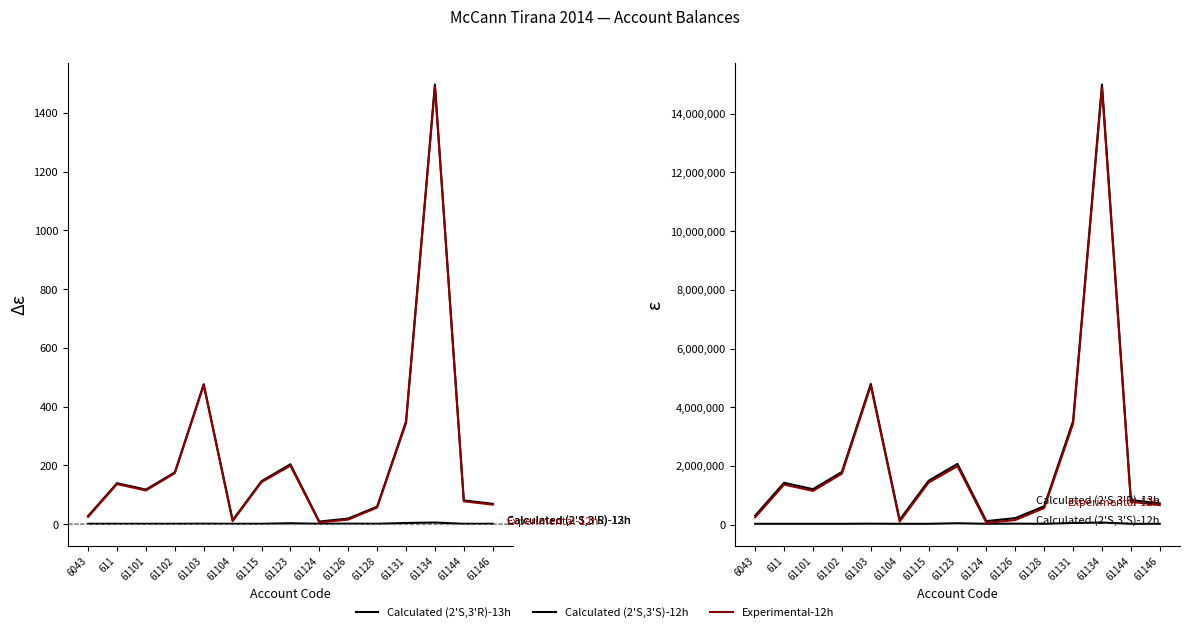

What is the total value across all series at 61126?

416180.0